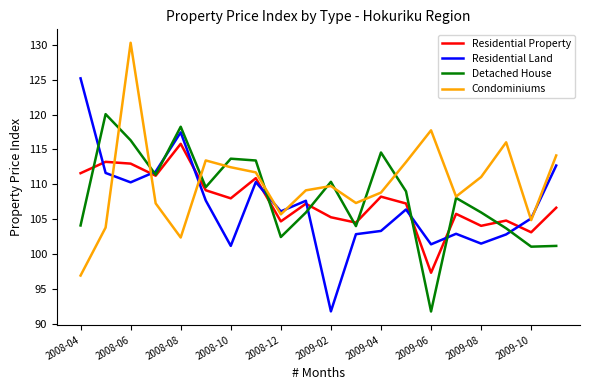

What is the greatest value displayed?

130.3